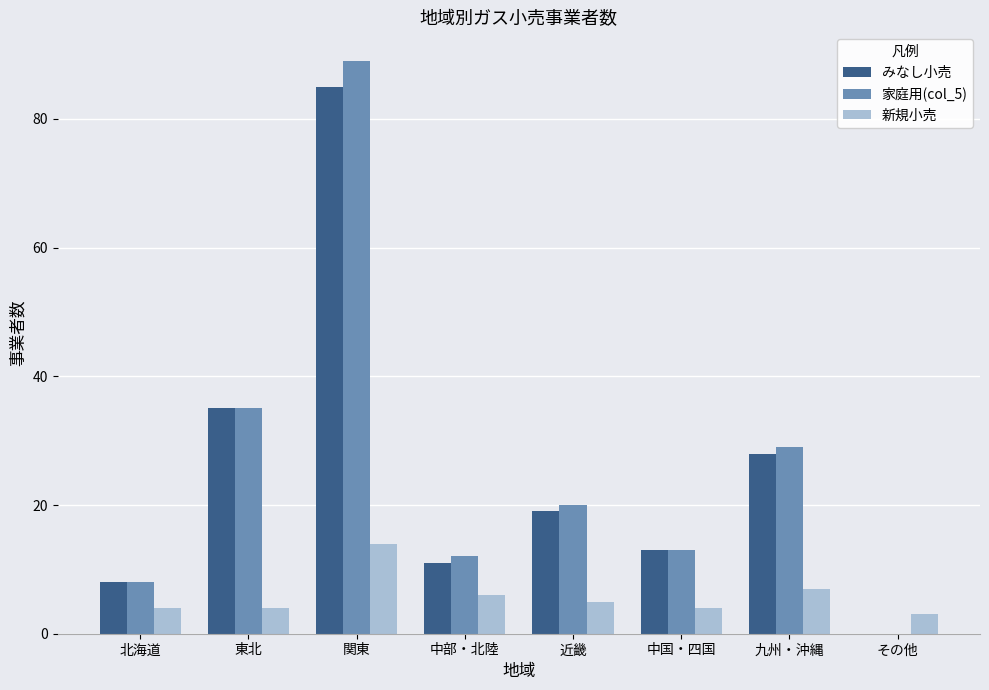

What is the sum of all みなし小売 values?

199